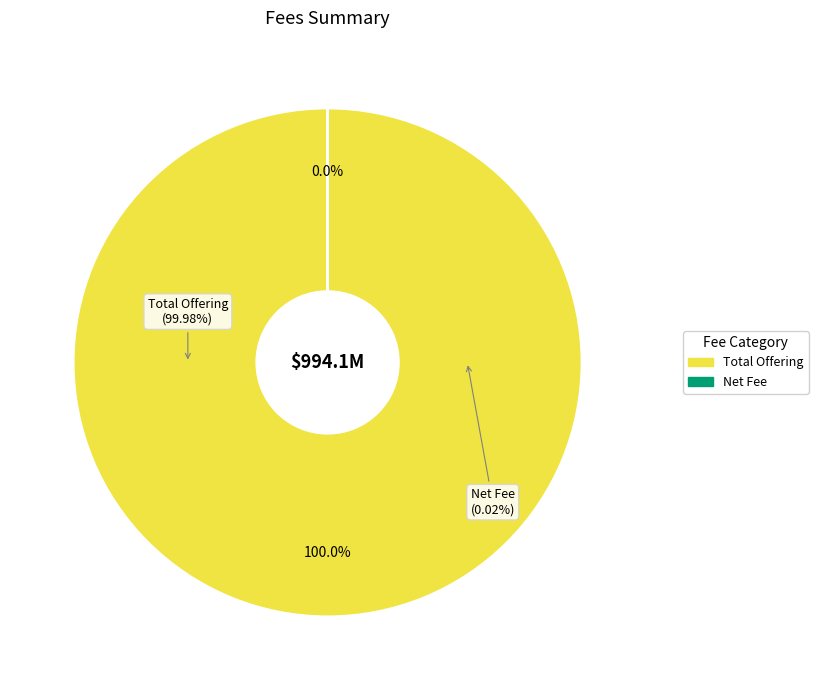

Count the number of slices in the pie.

2